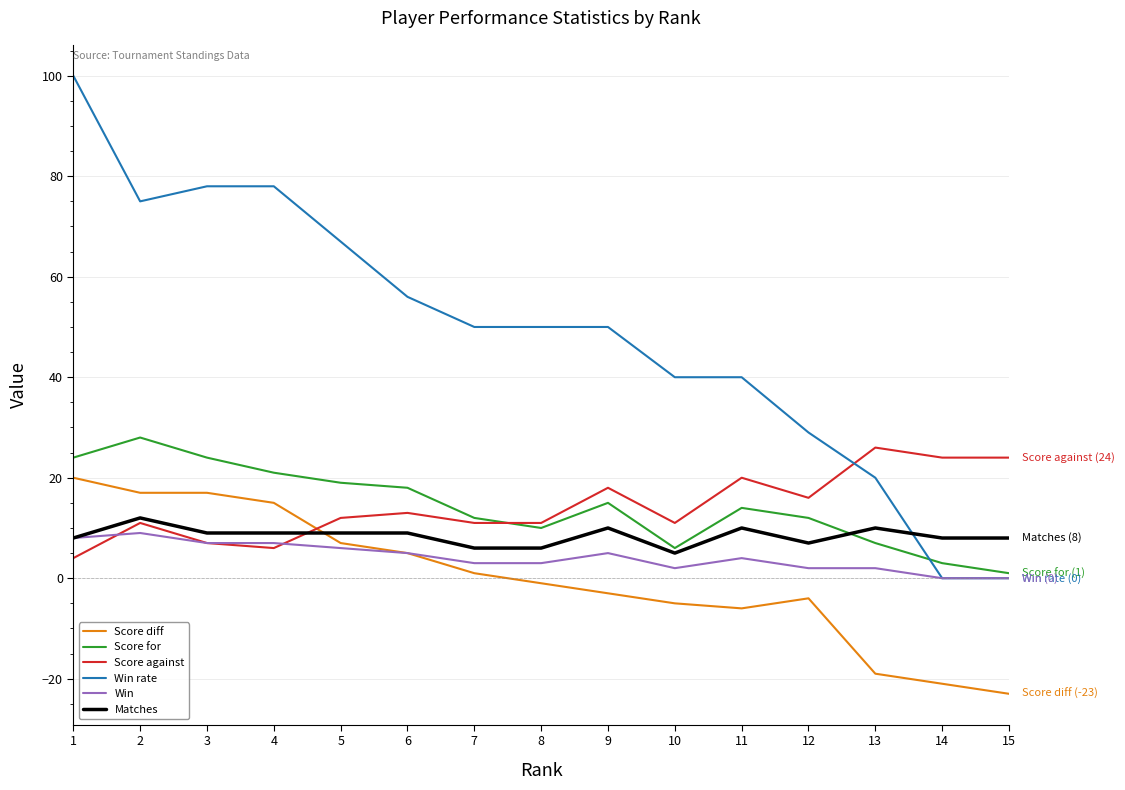

Reading left to right, what are all the values shown in this chart?

Score diff: 1=20	2=17	3=17	4=15	5=7	6=5	7=1	8=-1	9=-3	10=-5	11=-6	12=-4	13=-19	14=-21	15=-23
Score for: 1=24	2=28	3=24	4=21	5=19	6=18	7=12	8=10	9=15	10=6	11=14	12=12	13=7	14=3	15=1
Score against: 1=4	2=11	3=7	4=6	5=12	6=13	7=11	8=11	9=18	10=11	11=20	12=16	13=26	14=24	15=24
Win rate: 1=100	2=75	3=78	4=78	5=67	6=56	7=50	8=50	9=50	10=40	11=40	12=29	13=20	14=0	15=0
Win: 1=8	2=9	3=7	4=7	5=6	6=5	7=3	8=3	9=5	10=2	11=4	12=2	13=2	14=0	15=0
Matches: 1=8	2=12	3=9	4=9	5=9	6=9	7=6	8=6	9=10	10=5	11=10	12=7	13=10	14=8	15=8